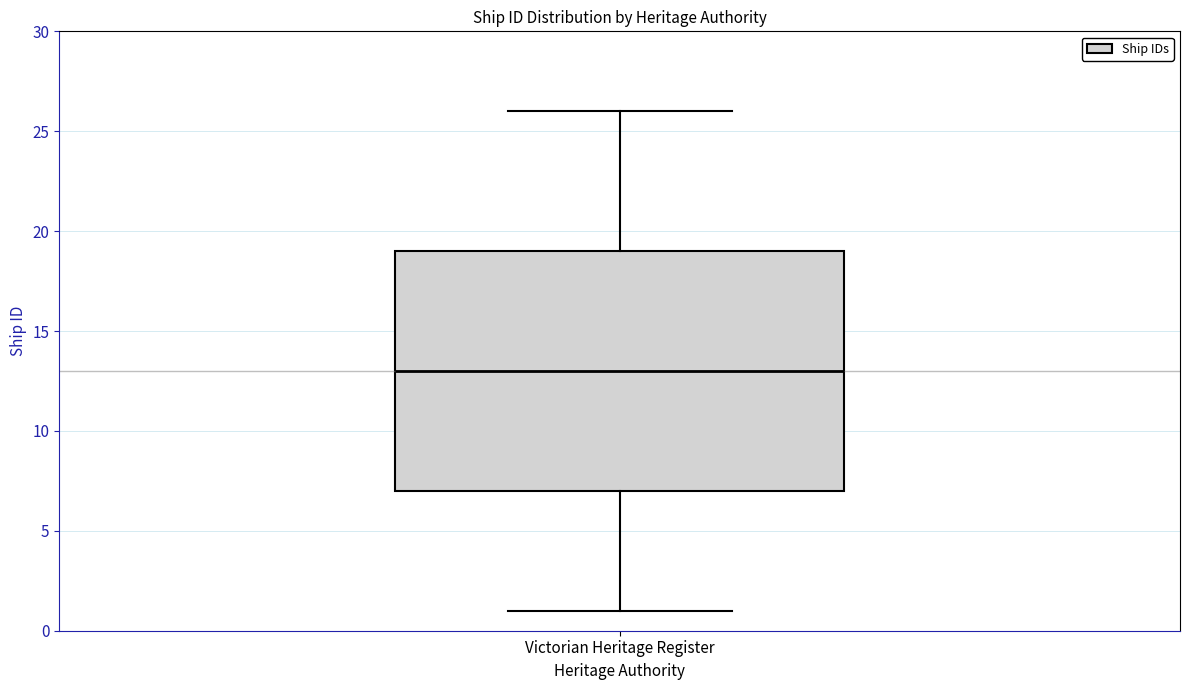

Where does the upper whisker of the box for Victorian Heritage Register end on the y-axis? The values are not printed on the chart, so give them approximately, as read against the axis.

26